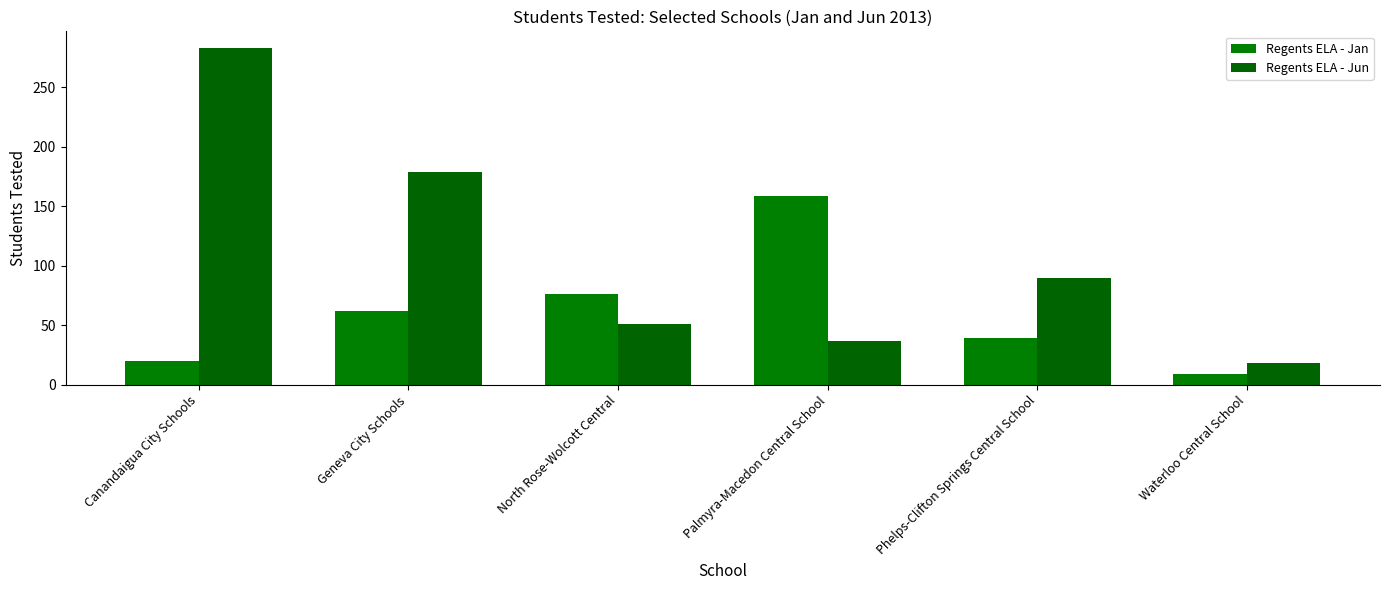

What is the difference between the maximum and minimum values in the Regents ELA - Jun series?

265